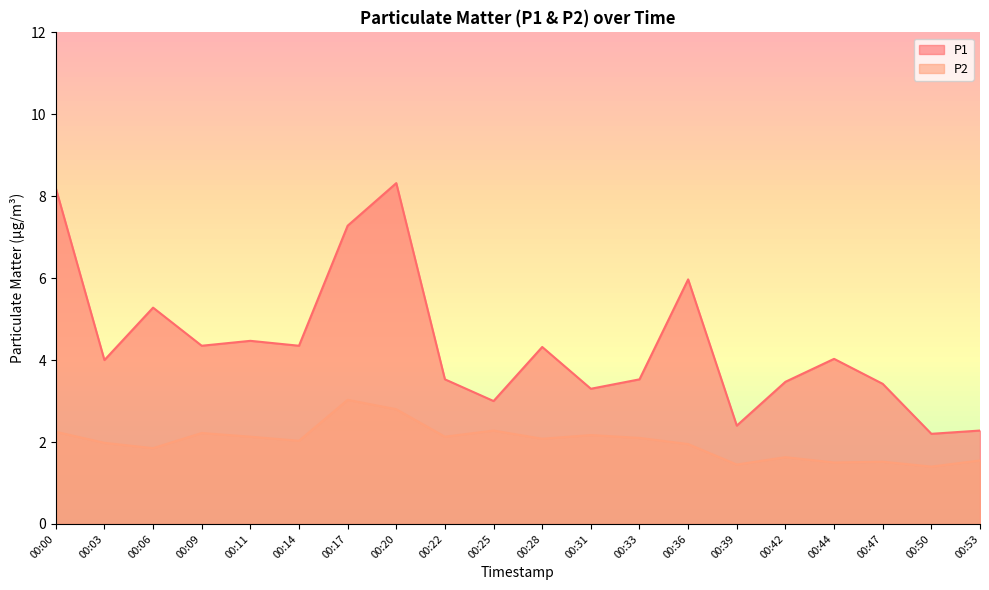

Where is P2 nearest to the value 2?

00:03